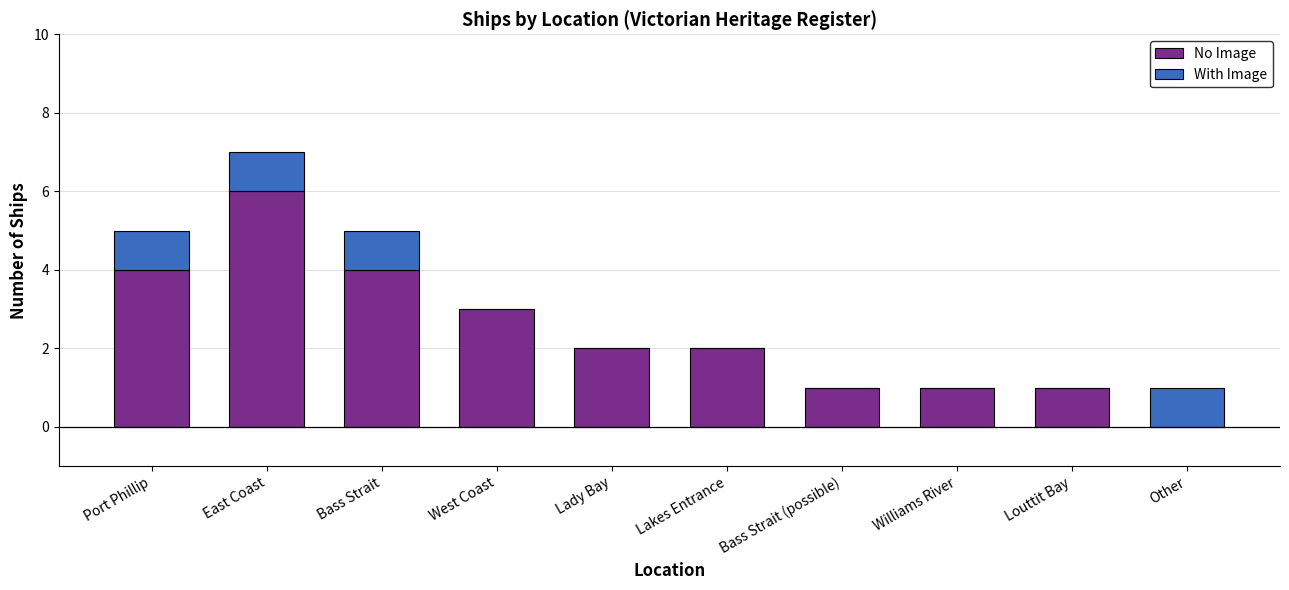

The No Image series shows 3 at West Coast. True or false?

True